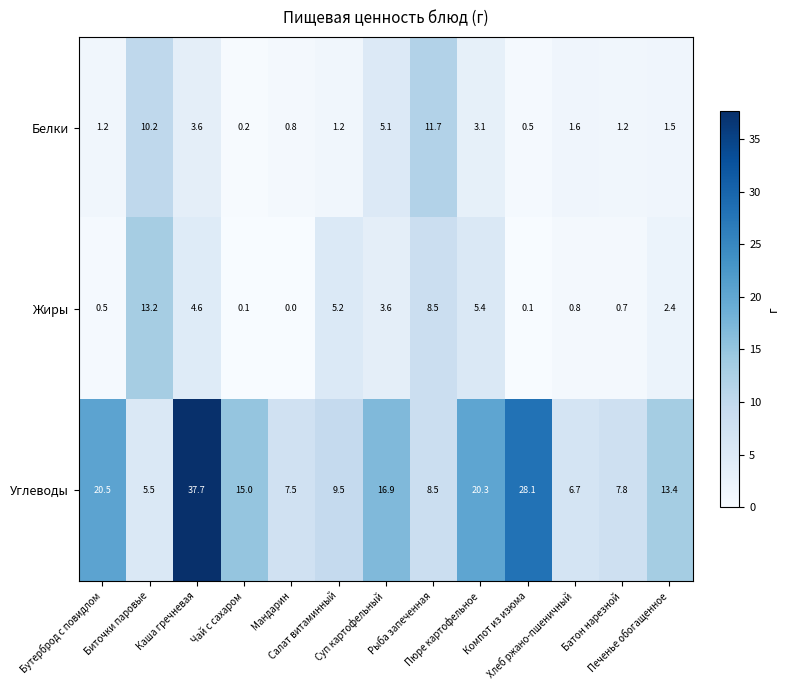

How many series are shown in this chart?

3